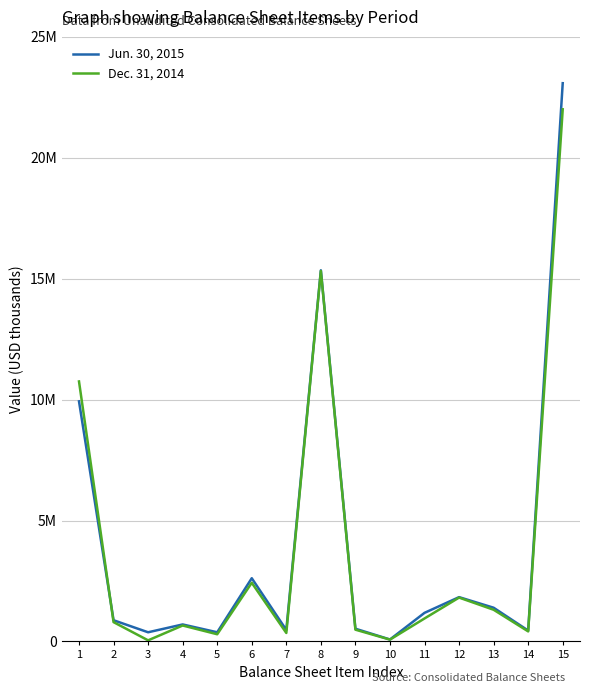

What are all the series names shown in the legend?

Jun. 30, 2015, Dec. 31, 2014